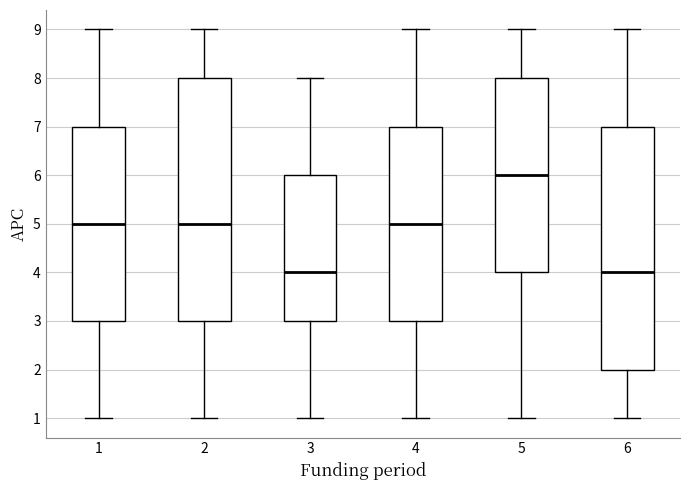

Reading left to right, transcribe this box plot: for each box, give where its median line is, the range the box spans, and where its two whiskers end, as read against the y-axis. The values are not printed on the chart, so give them approximately, as read against the axis.

1: median 5, box 3 to 7, whiskers 1 to 9
2: median 5, box 3 to 8, whiskers 1 to 9
3: median 4, box 3 to 6, whiskers 1 to 8
4: median 5, box 3 to 7, whiskers 1 to 9
5: median 6, box 4 to 8, whiskers 1 to 9
6: median 4, box 2 to 7, whiskers 1 to 9